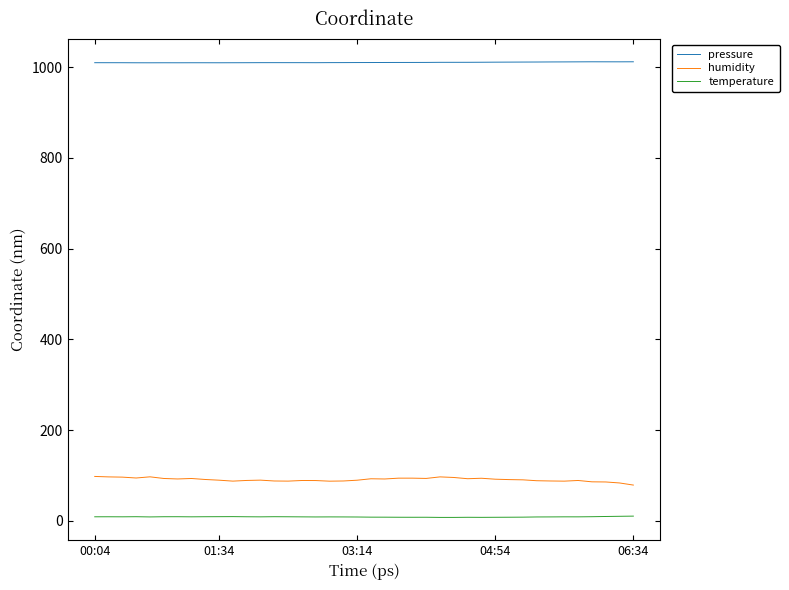

Which series has the largest total across all categories?

pressure